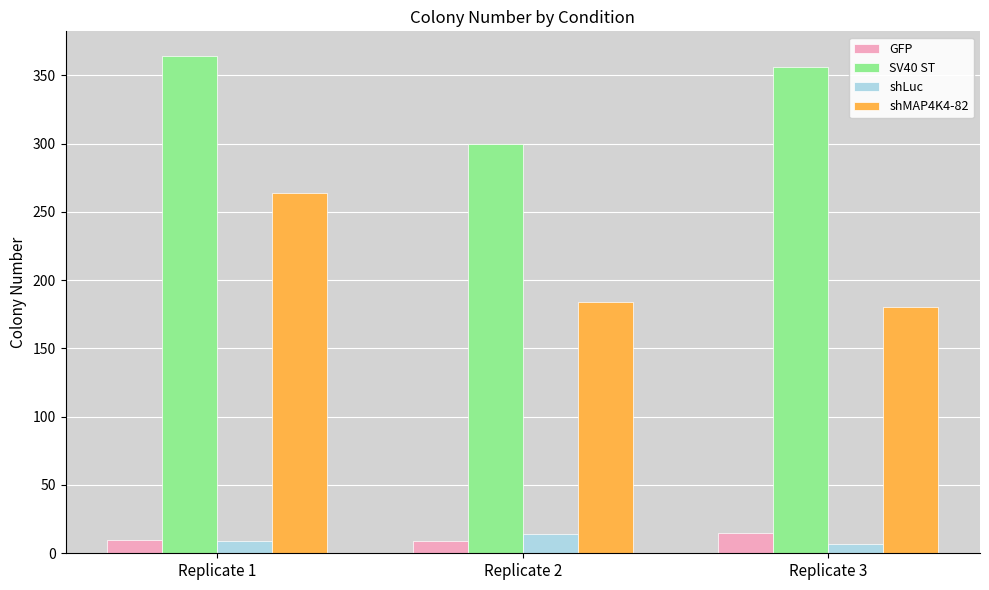

Which series has the widest spread of values?

shMAP4K4-82